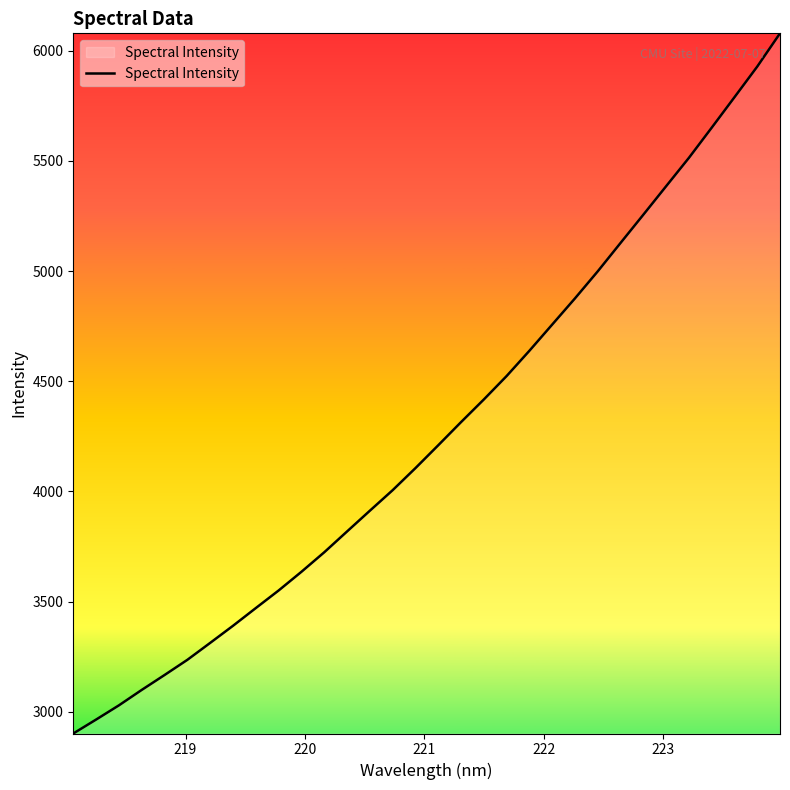

What is the smallest value displayed?

2900.9